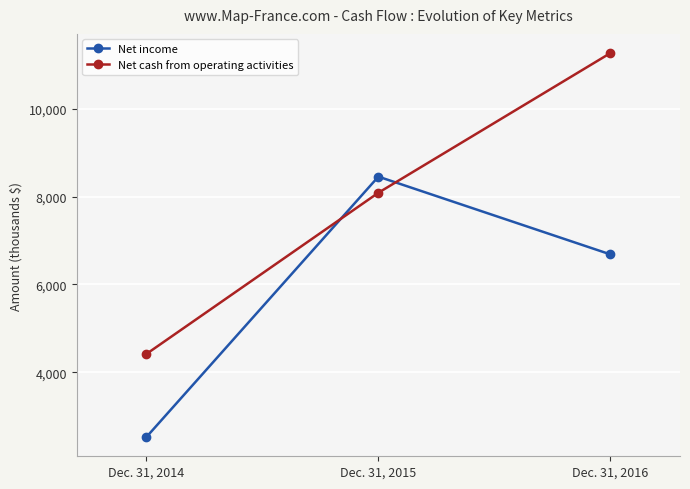

How many Net income values are between 2521 and 8457?

3